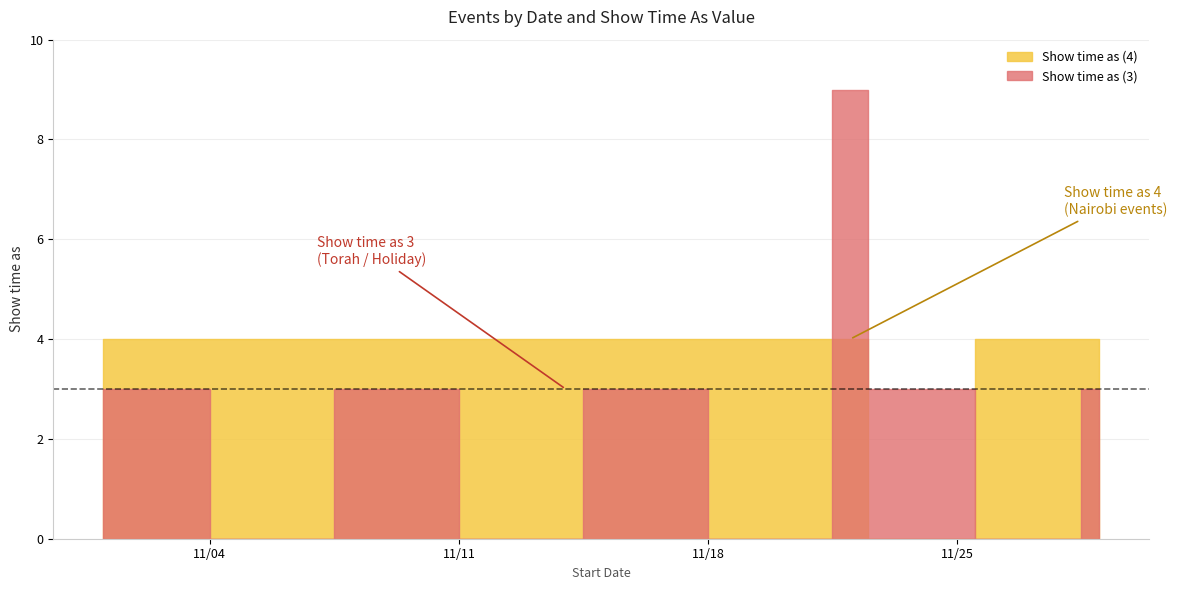

What are all the series names shown in the legend?

Show time as (3), Show time as (4)